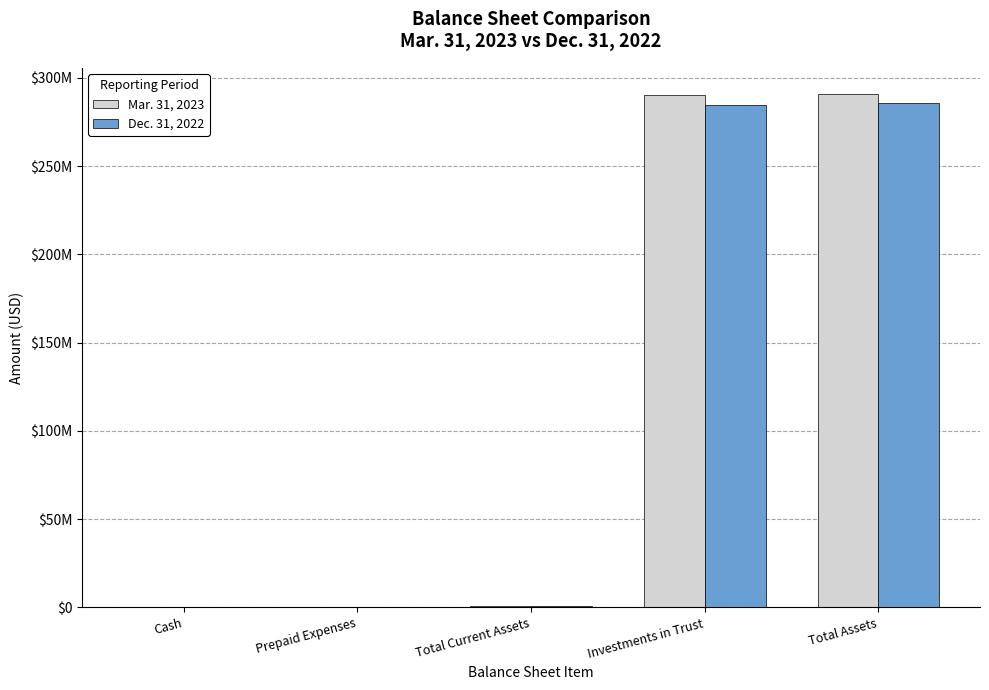

What is the maximum value shown in the chart?

291072315